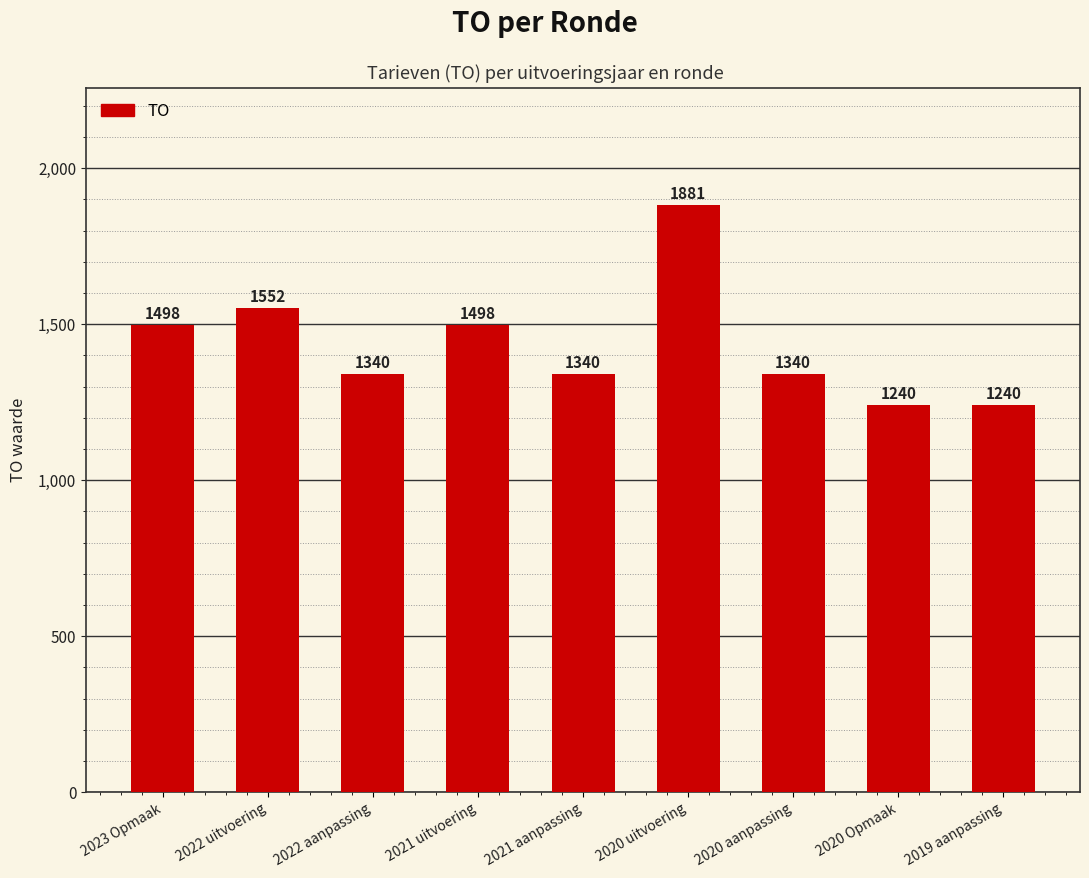

Which has a higher value, 2021 aanpassing or 2020 Opmaak?

2021 aanpassing